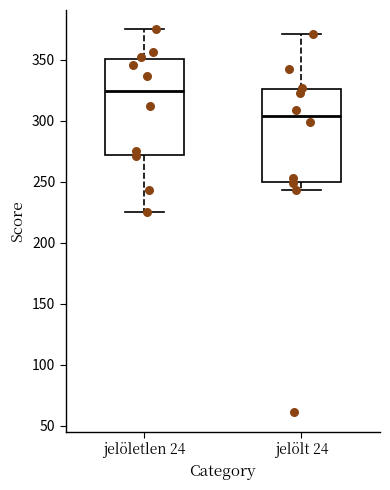

Reading left to right, read every box against the y-axis: the position of its median line, the range the box covers, and the ends of its whiskers. The values are not printed on the chart, so give them approximately, as read against the axis.

jelöletlen 24: median 325, box 270 to 350, whiskers 225 to 375
jelölt 24: median 305, box 250 to 325, whiskers 245 to 370